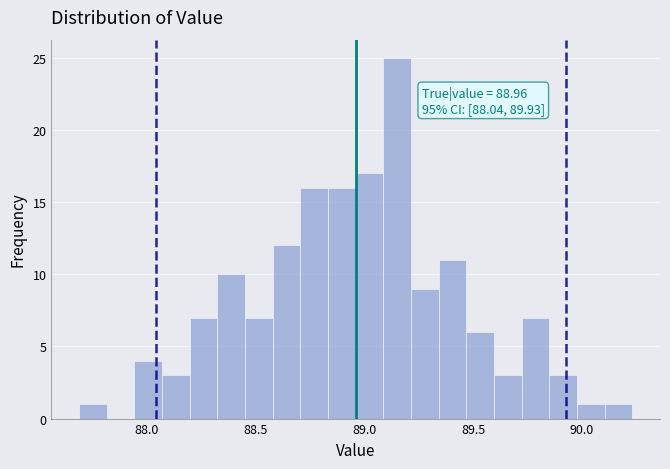

Around what value on the x-axis is the tallest bar? Give the approximate position of its centre, as read against the axis.

89.15